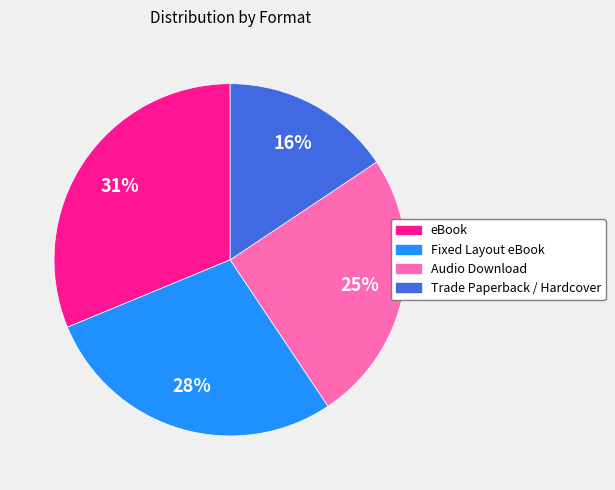

What percentage is the Fixed Layout eBook slice, to the nearest percent?

28%